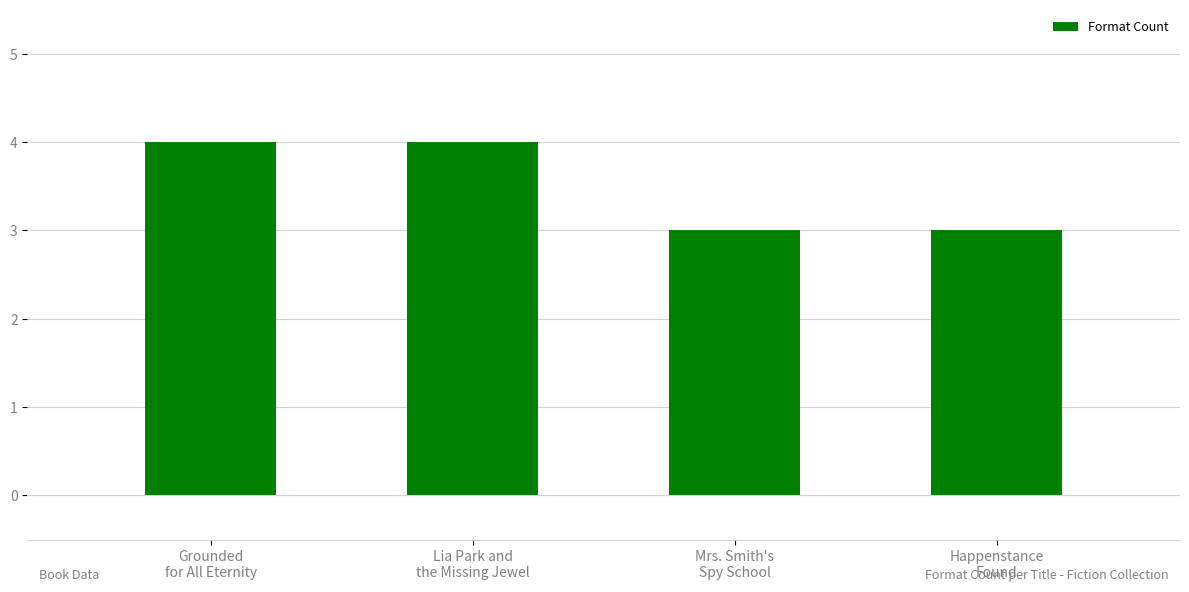

Reading left to right, list all the values displayed in this chart.

4	4	3	3